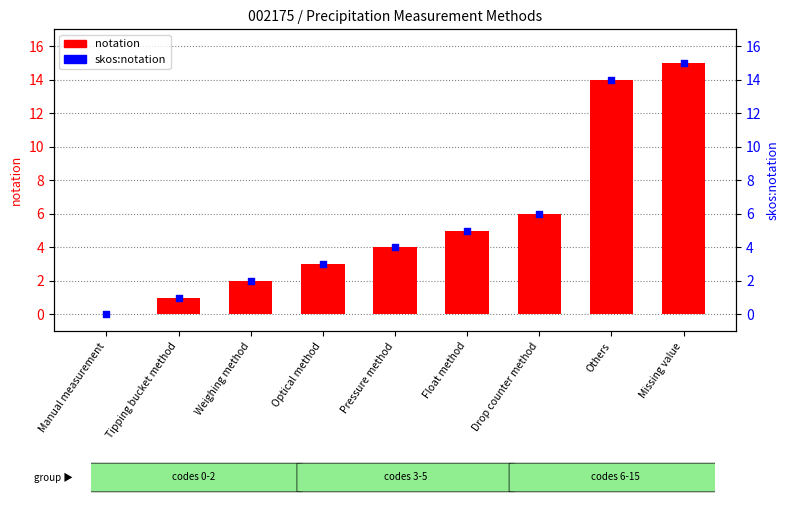

Which series reaches the maximum Y coordinate?

notation